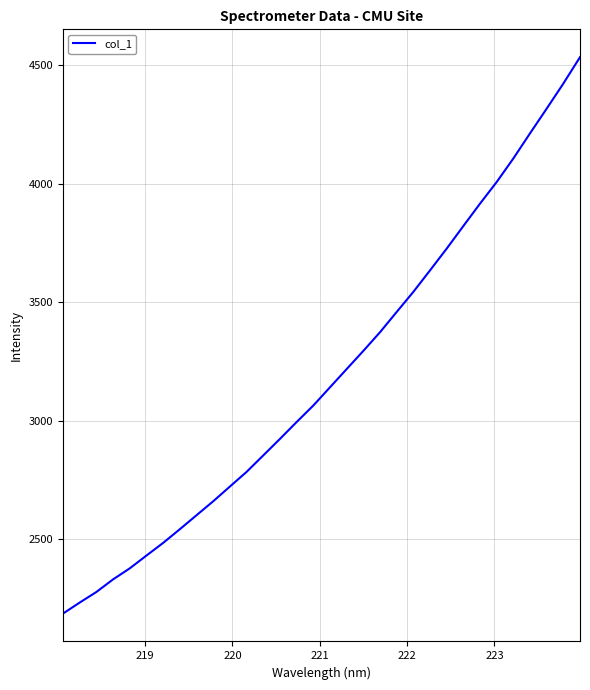

What is the minimum value shown in the chart?

2186.2